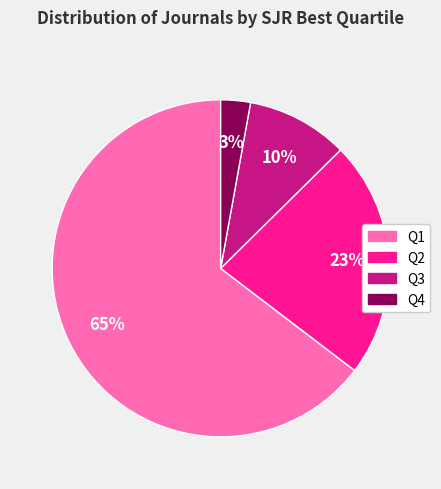

Is it true that Q4 is 3% of the pie?

True